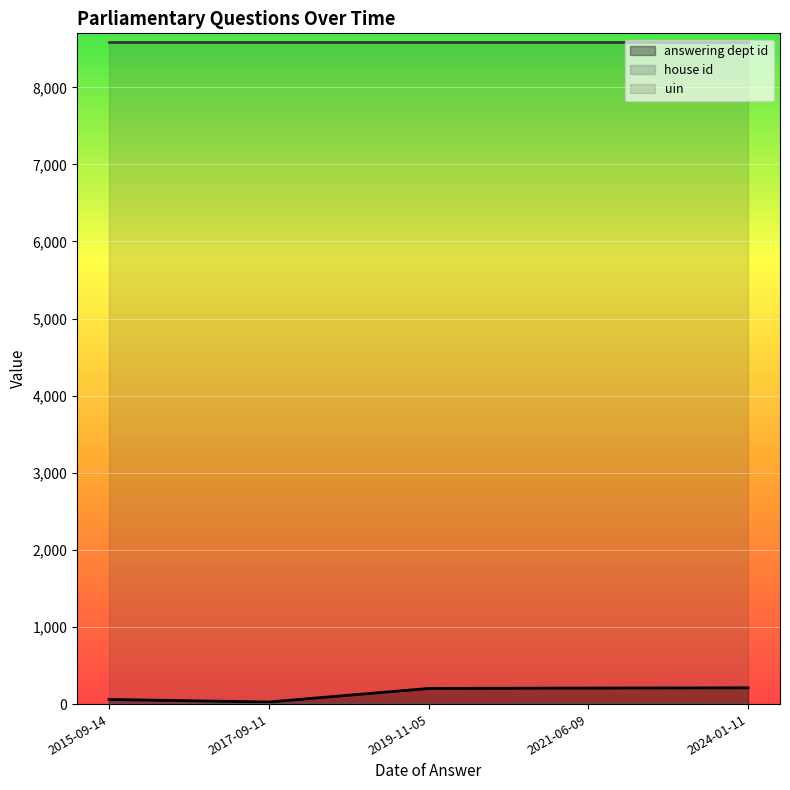

The value of house id at 2021-06-09 is 1. True or false?

True